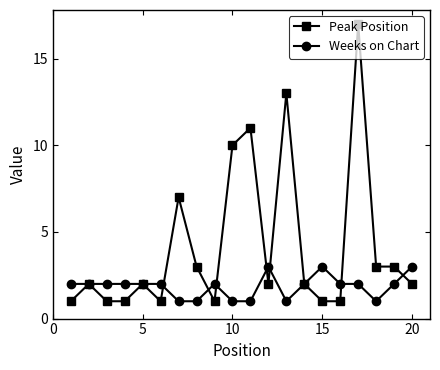

Which series has the largest range (max minus min)?

Peak Position